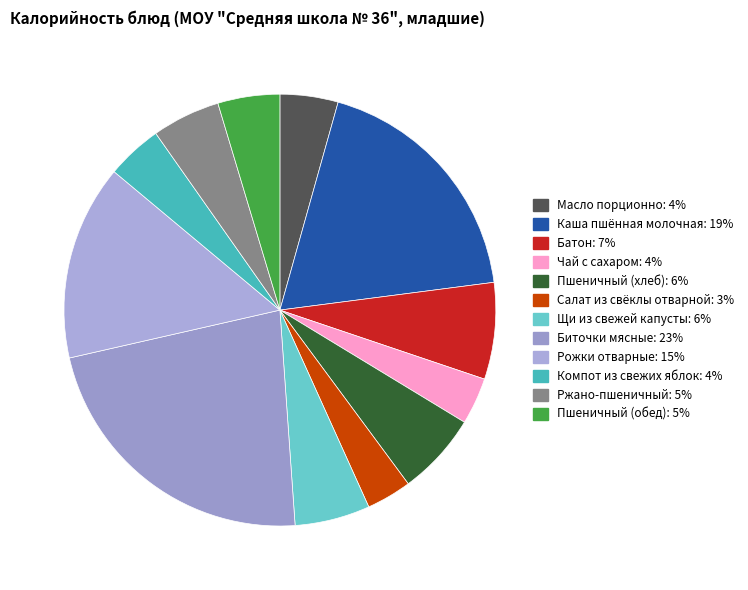

How much of the chart is everything except Чай с сахаром?

96.5%